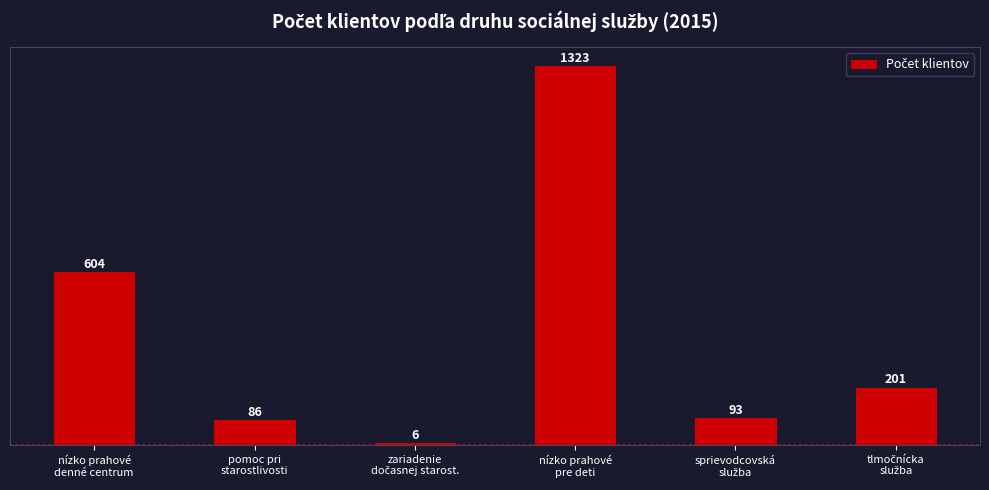

Reading right to left, transcribe all the data shown in this chart.

201	93	1323	6	86	604